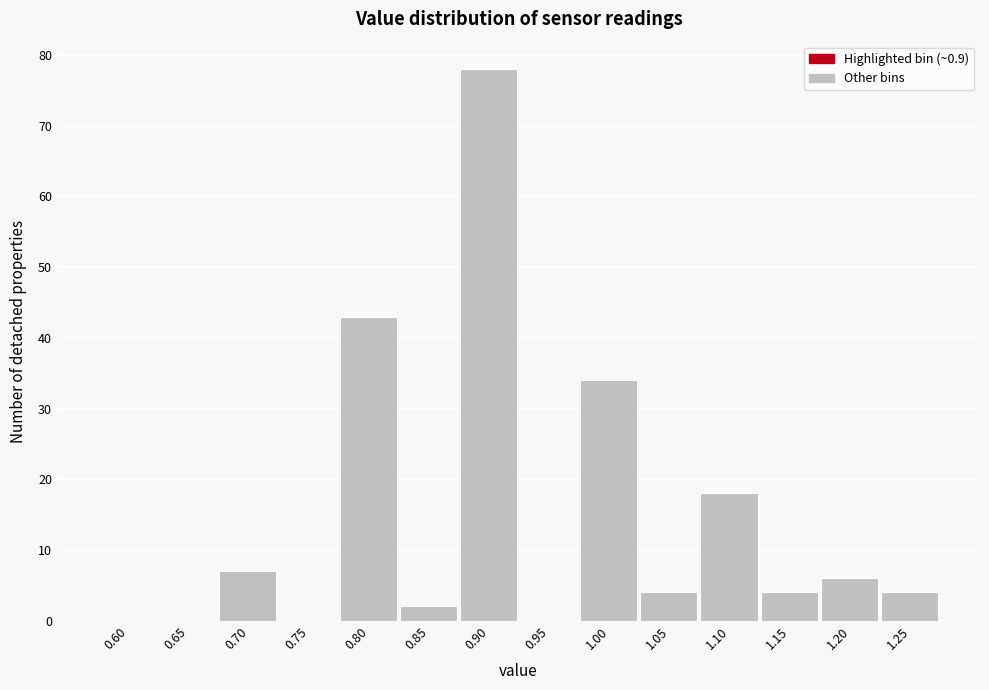

Reading left to right, what are all the values shown in this chart?

0.60=0	0.65=0	0.70=7	0.75=0	0.80=43	0.85=2	0.90=78	0.95=0	1.00=34	1.05=4	1.10=18	1.15=4	1.20=6	1.25=4